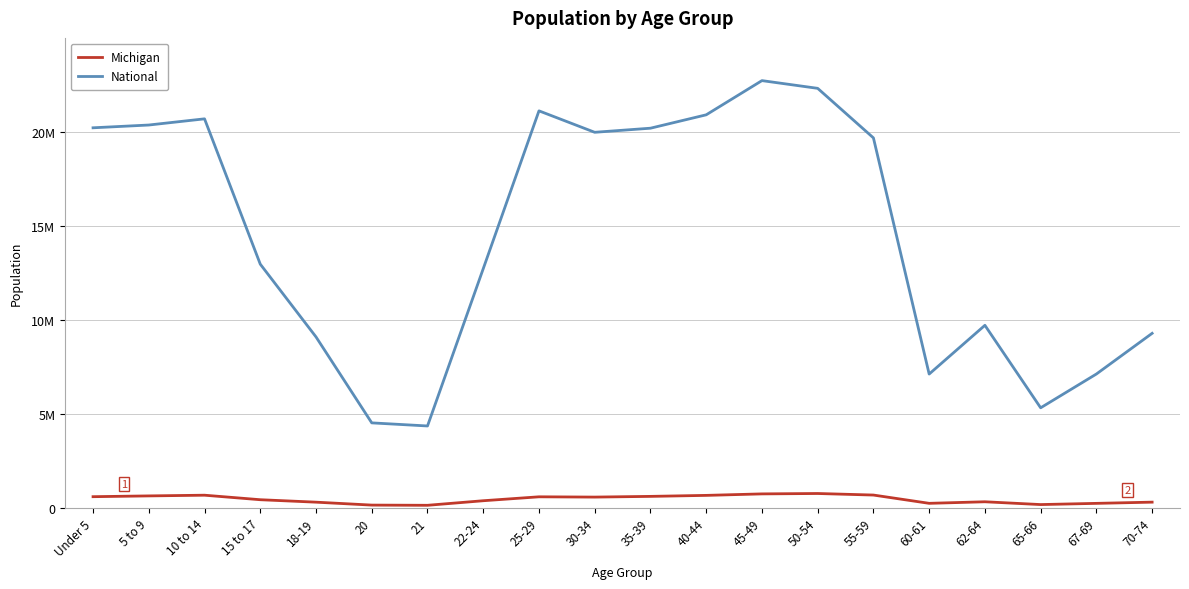

Which series has the largest total across all categories?

National